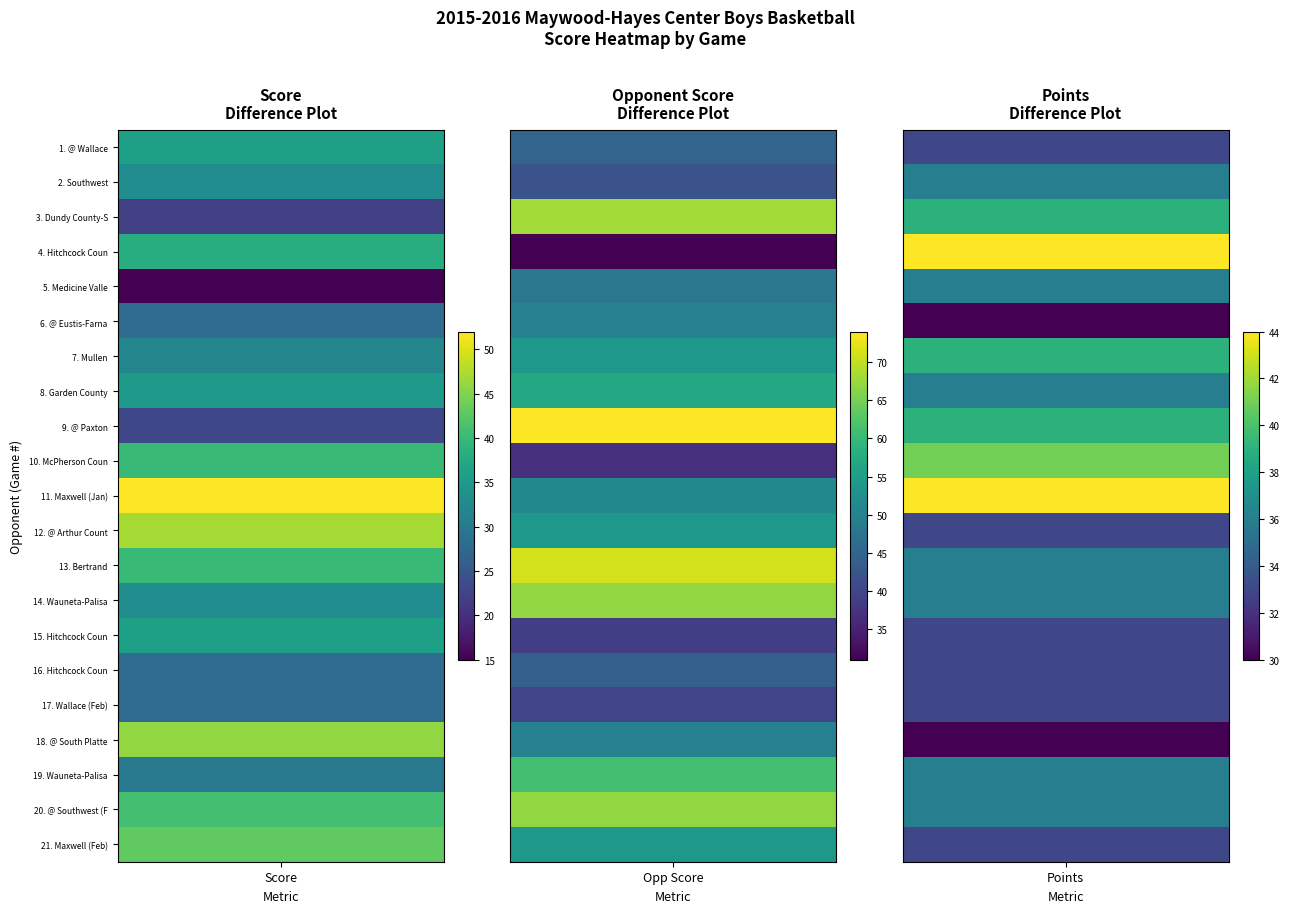

What is the highest value of the points series?

44